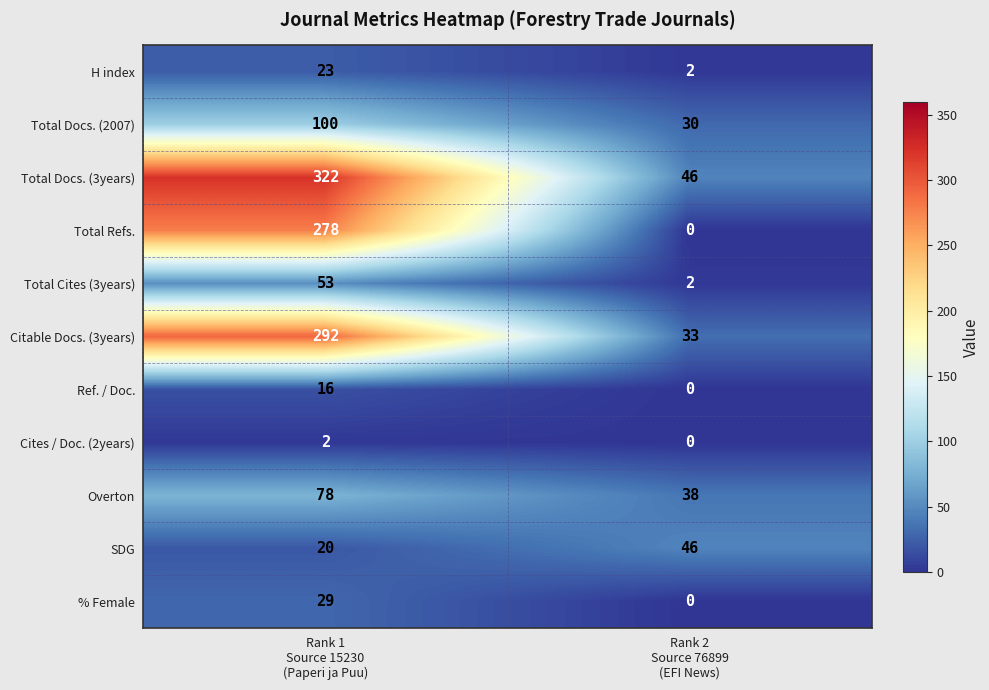

Rank the categories by Total Refs. value from lowest to highest.

Rank 2 Source 76899 (EFI News), Rank 1 Source 15230 (Paperi ja Puu)